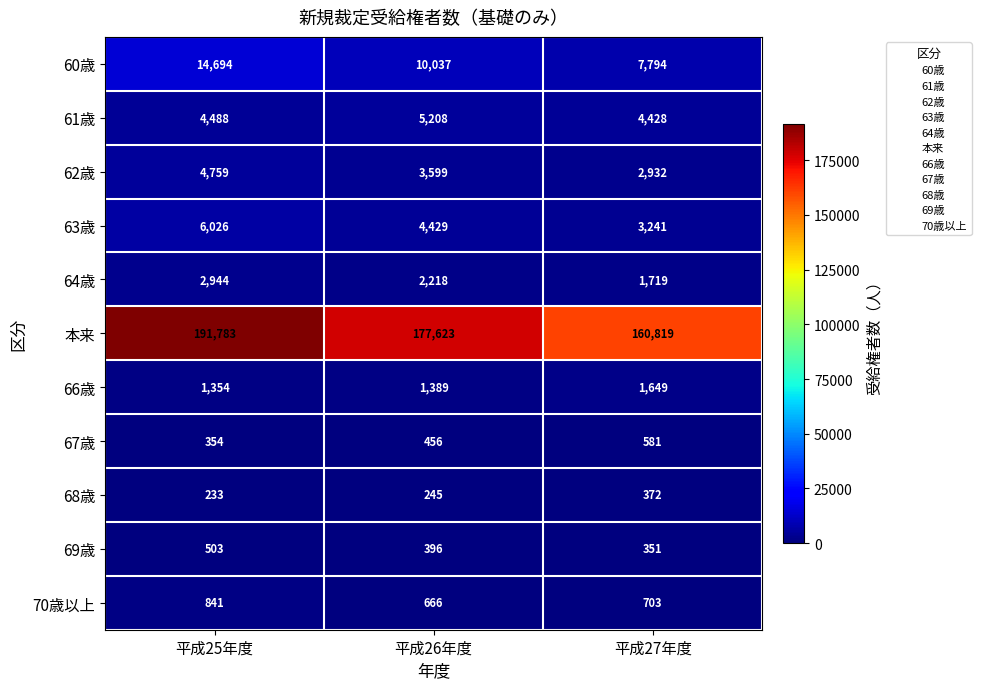

How many categories are shown in the chart?

3